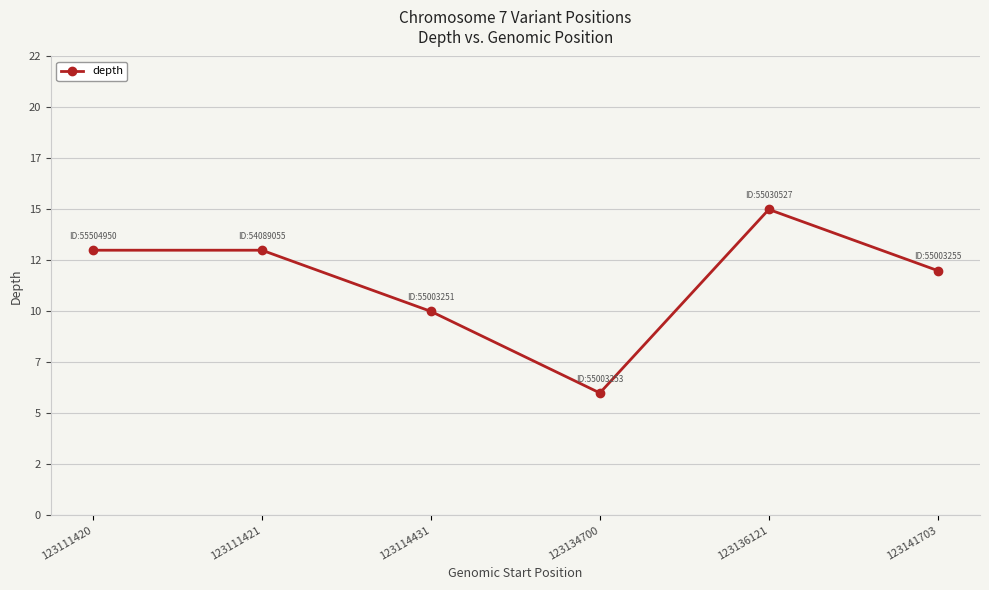

What is the change in value from 123111421 to 123136121?

+2